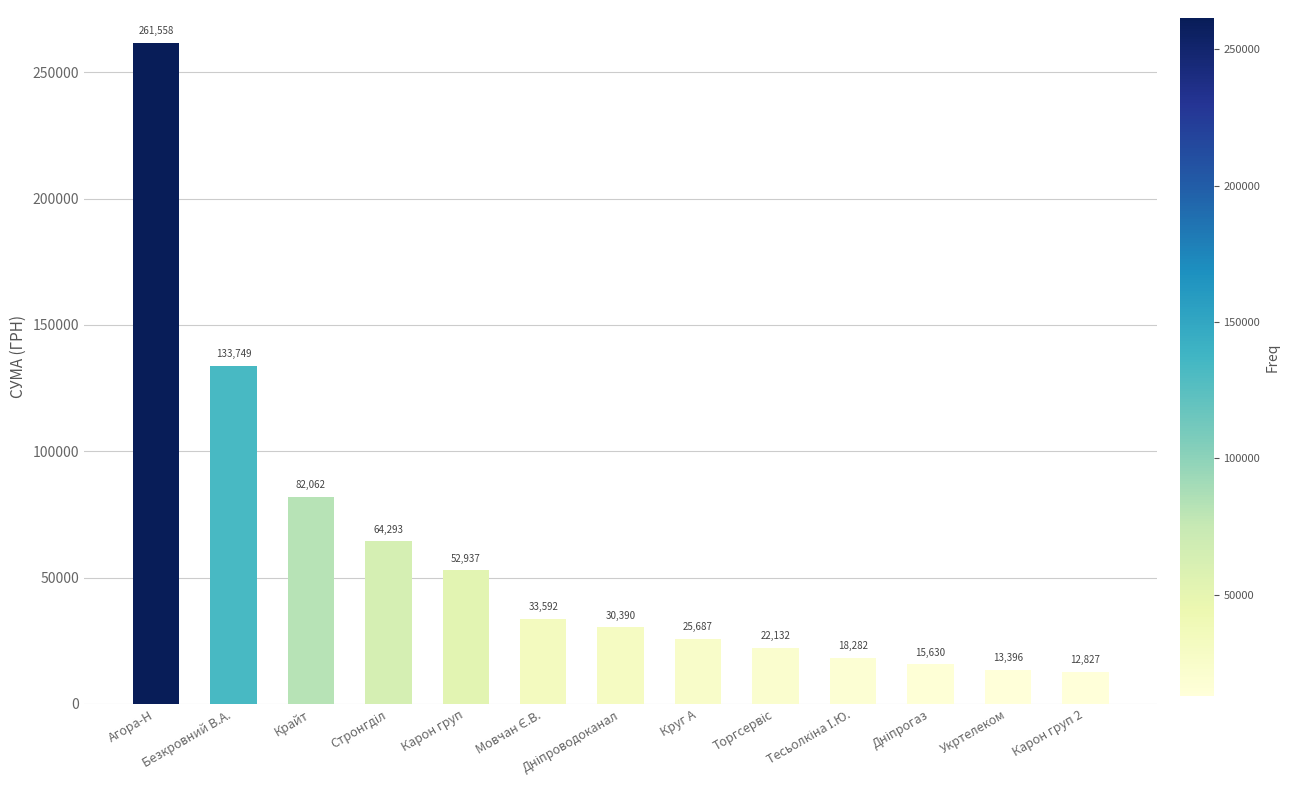

What is the maximum value shown in the chart?

261557.5